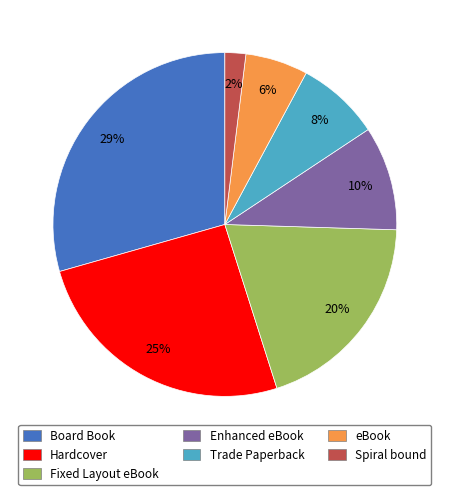

Approximately how many times larger is the value at Spiral bound compared to eBook?

0.3